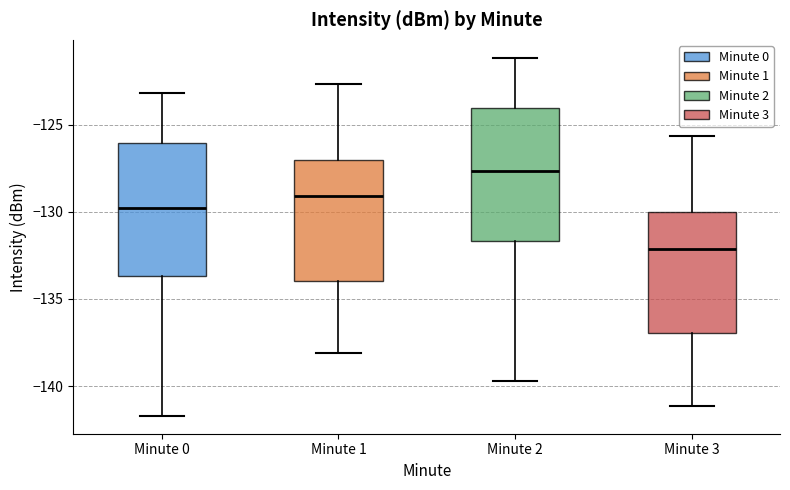

Reading left to right, transcribe this box plot: for each box, give where its median line is, the range the box spans, and where its two whiskers end, as read against the y-axis. The values are not printed on the chart, so give them approximately, as read against the axis.

Minute 0: median -130.0, box -133.5 to -126.0, whiskers -141.5 to -123.0
Minute 1: median -129.0, box -134.0 to -127.0, whiskers -138.0 to -122.5
Minute 2: median -127.5, box -131.5 to -124.0, whiskers -139.5 to -121.0
Minute 3: median -132.0, box -137.0 to -130.0, whiskers -141.0 to -125.5